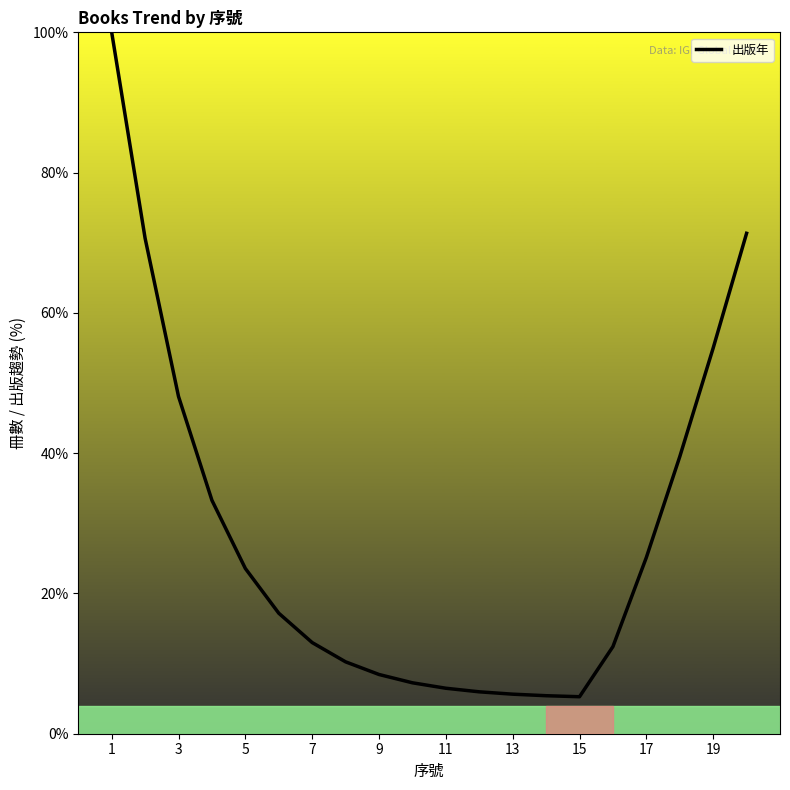

What is the difference between the maximum and minimum values?

94.7